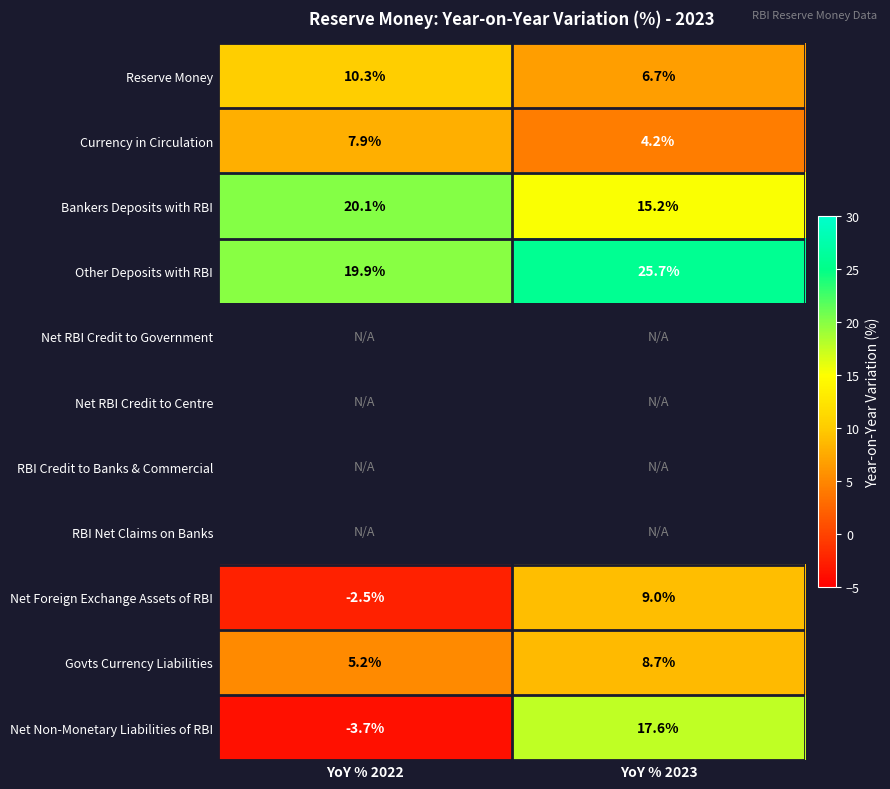

What is the difference between the highest and lowest values at YoY % 2023?

21.5